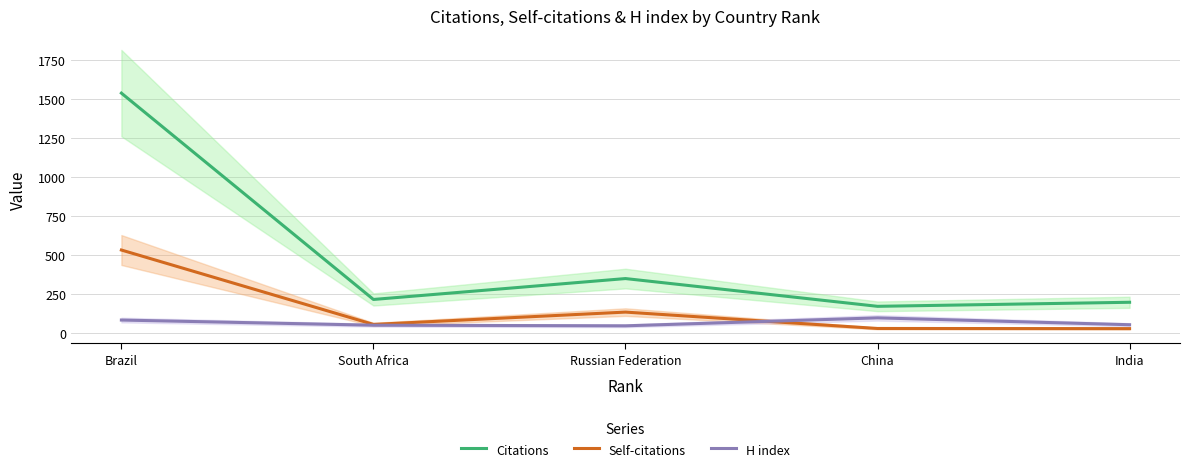

At South Africa, list the series in order from smallest to largest.

H index, Self-citations, Citations